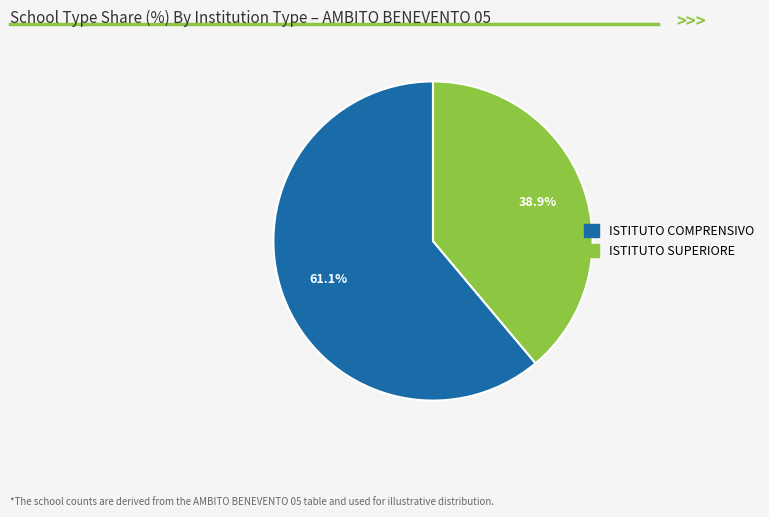

Which category has the biggest portion of the pie?

ISTITUTO COMPRENSIVO